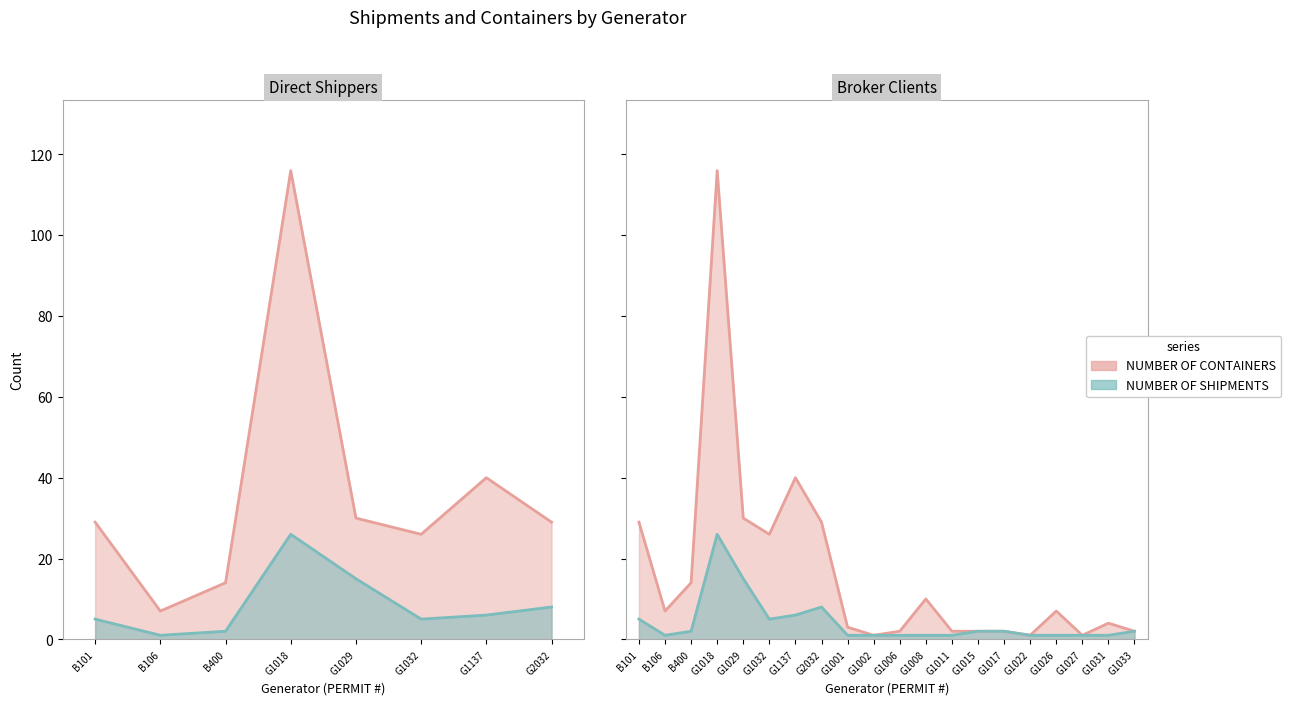

What is the total value across all series at G1027?

2